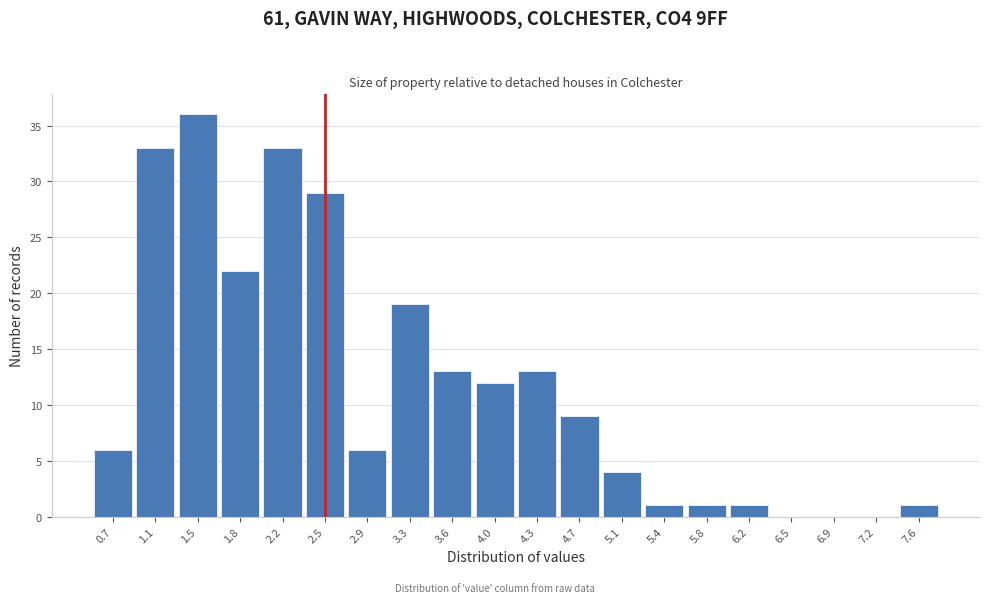

Reading right to left, transcribe all the data shown in this chart.

7.6=1	7.2=0	6.9=0	6.5=0	6.2=1	5.8=1	5.4=1	5.1=4	4.7=9	4.3=13	4.0=12	3.6=13	3.3=19	2.9=6	2.5=29	2.2=33	1.8=22	1.5=36	1.1=33	0.7=6